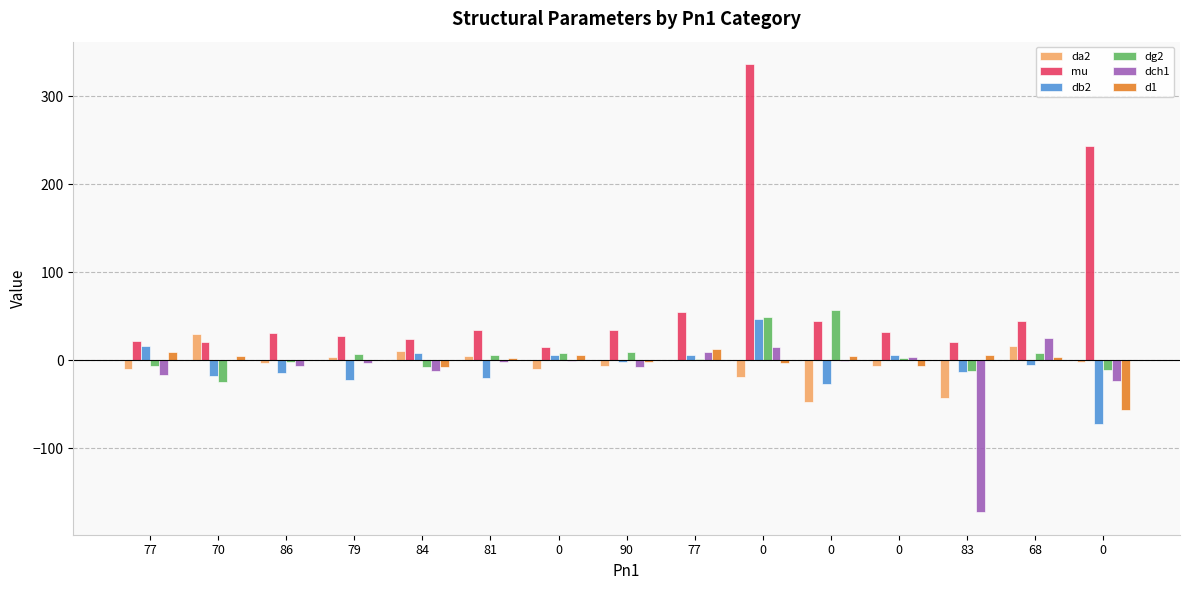

How many values in the db2 series exceed -5?

7